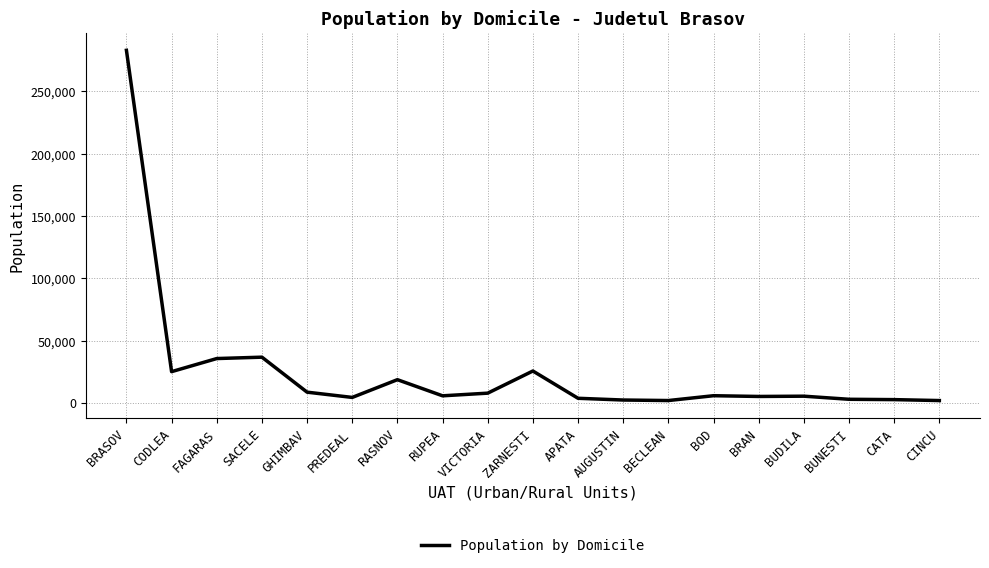

What is the greatest value displayed?

282991